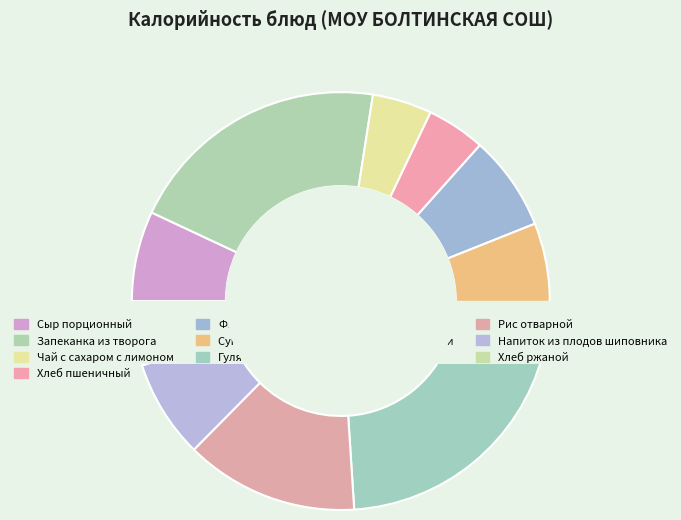

What percentage is the Сыр порционный slice, to the nearest percent?

7%